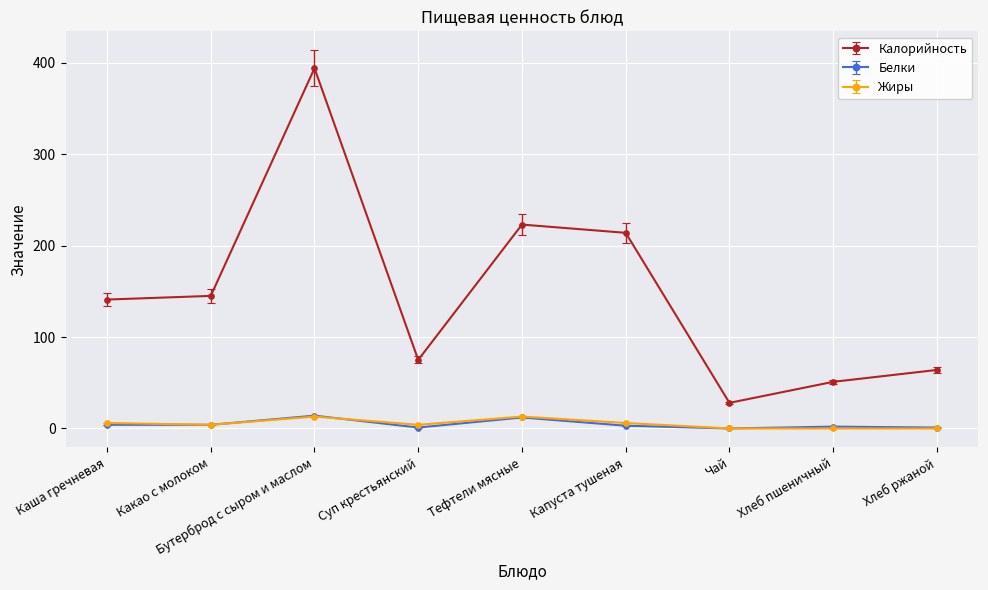

True or false: Жиры and Калорийность cross at least once.

False